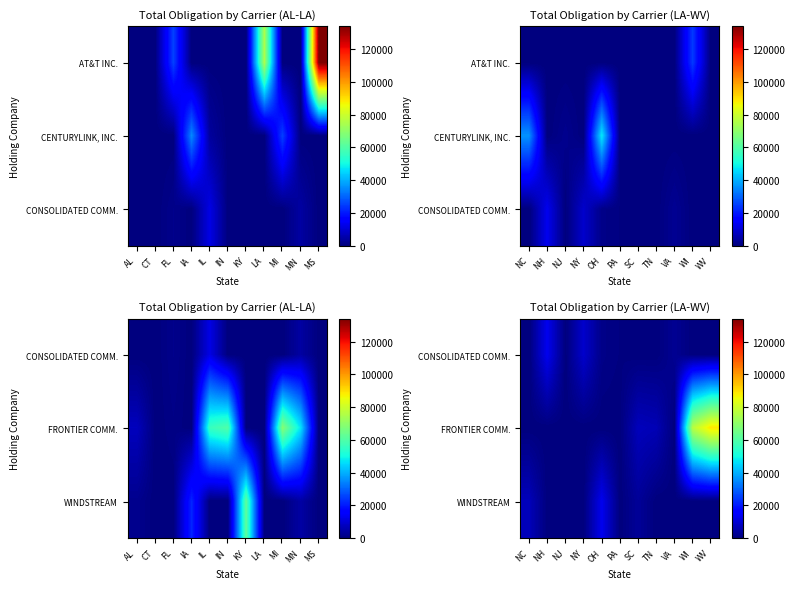

The WINDSTREAM series shows 4337 at SC. True or false?

False